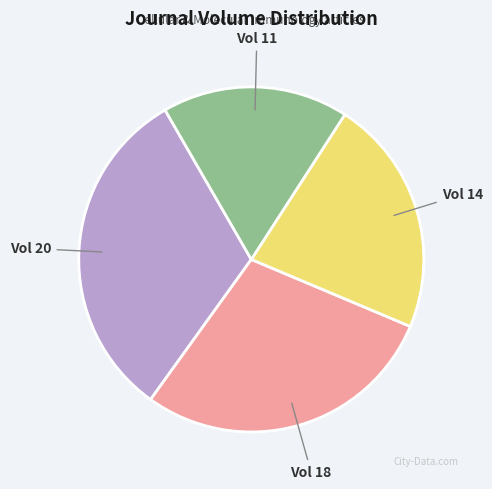

What is the ratio of the value at Vol 18 to the value at Vol 14?

1.3